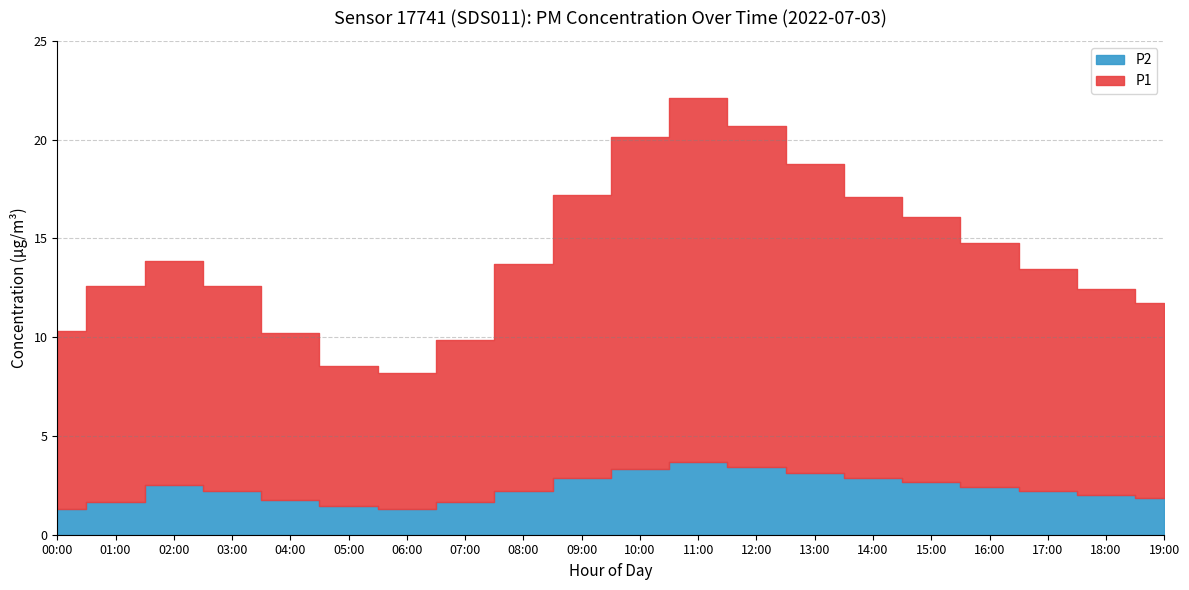

At which label does P2 reach its minimum?

00:00